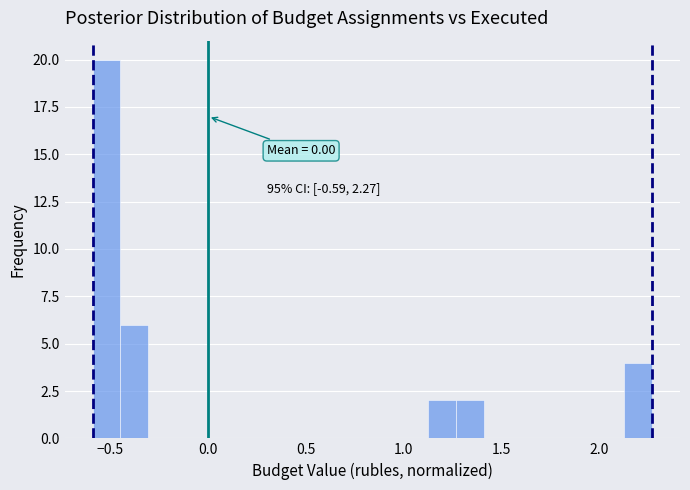

Read against the x-axis, roughly where is the centre of the tallest bar?

-0.50